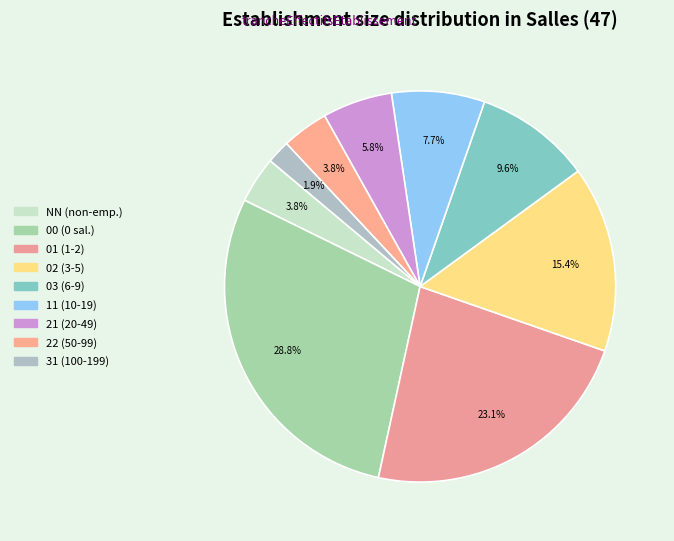

What is the largest slice in the pie chart?

00